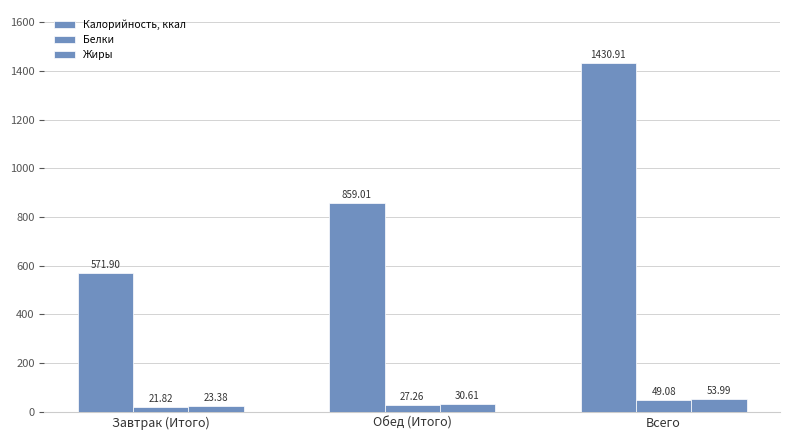

How many bars are there in each group?

3